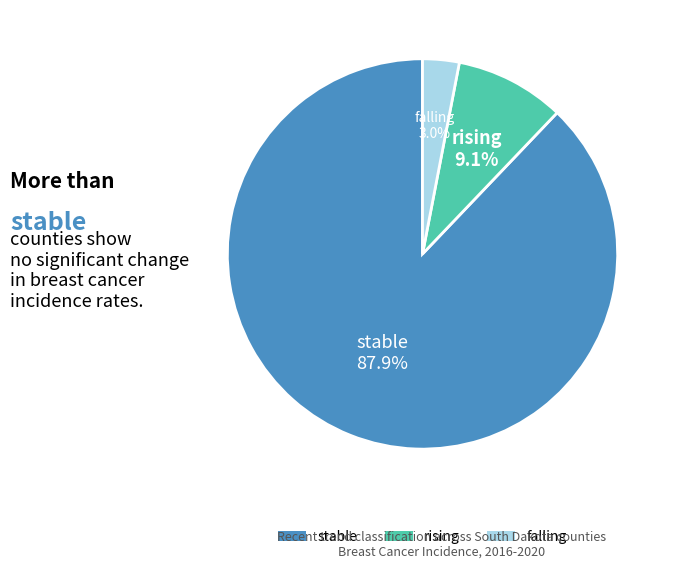

The falling slice represents 10% of the pie. True or false?

False